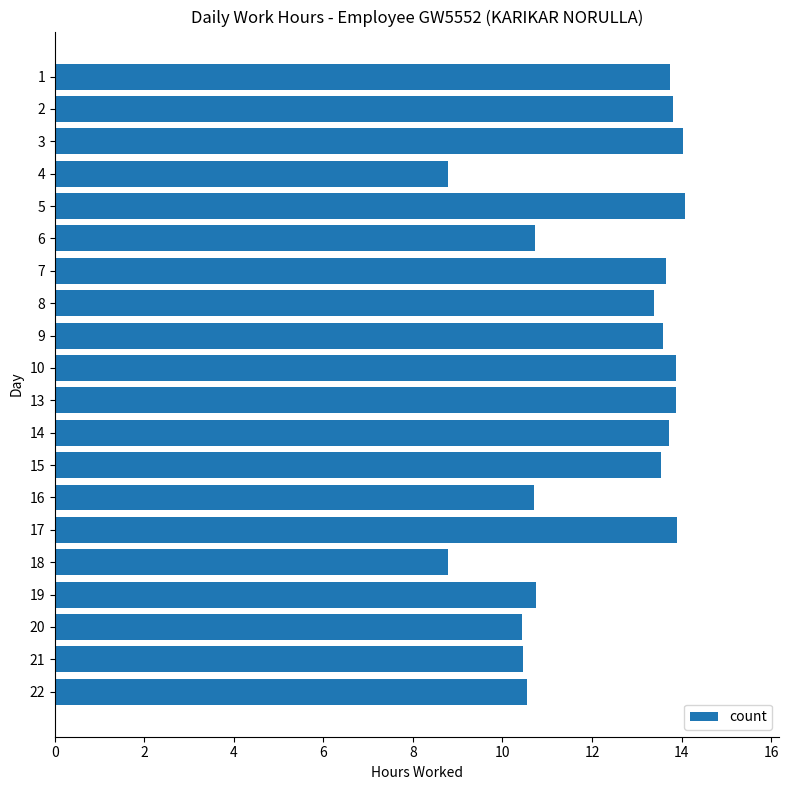

What is the maximum value shown in the chart?

14.1